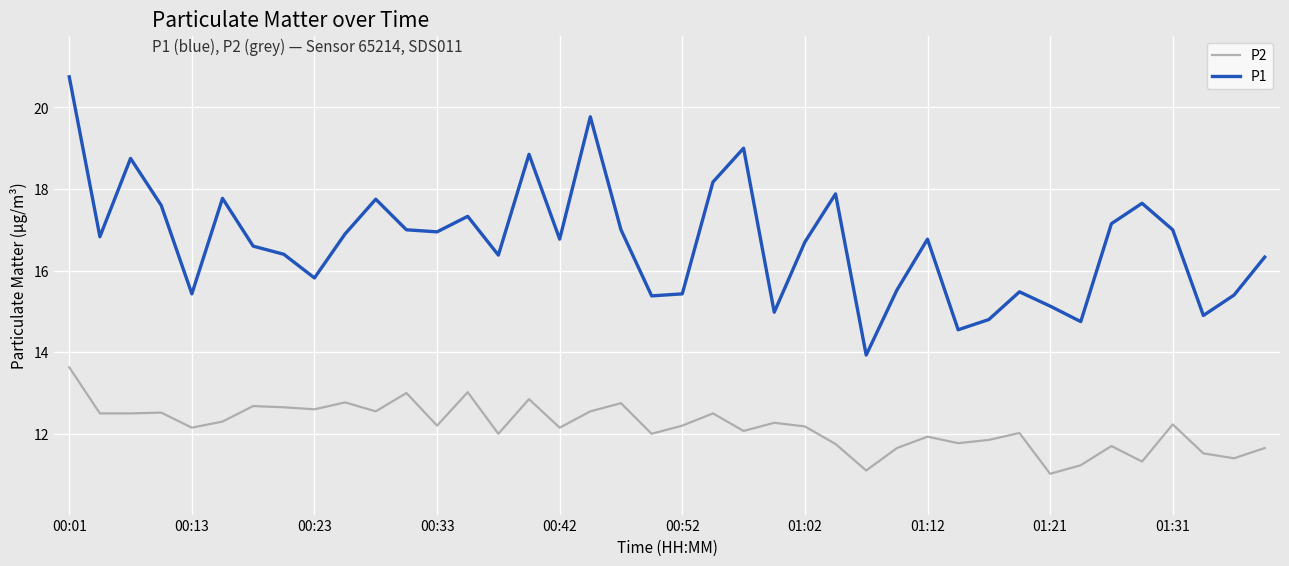

Rank the series by their maximum value, from highest to lowest.

P1, P2